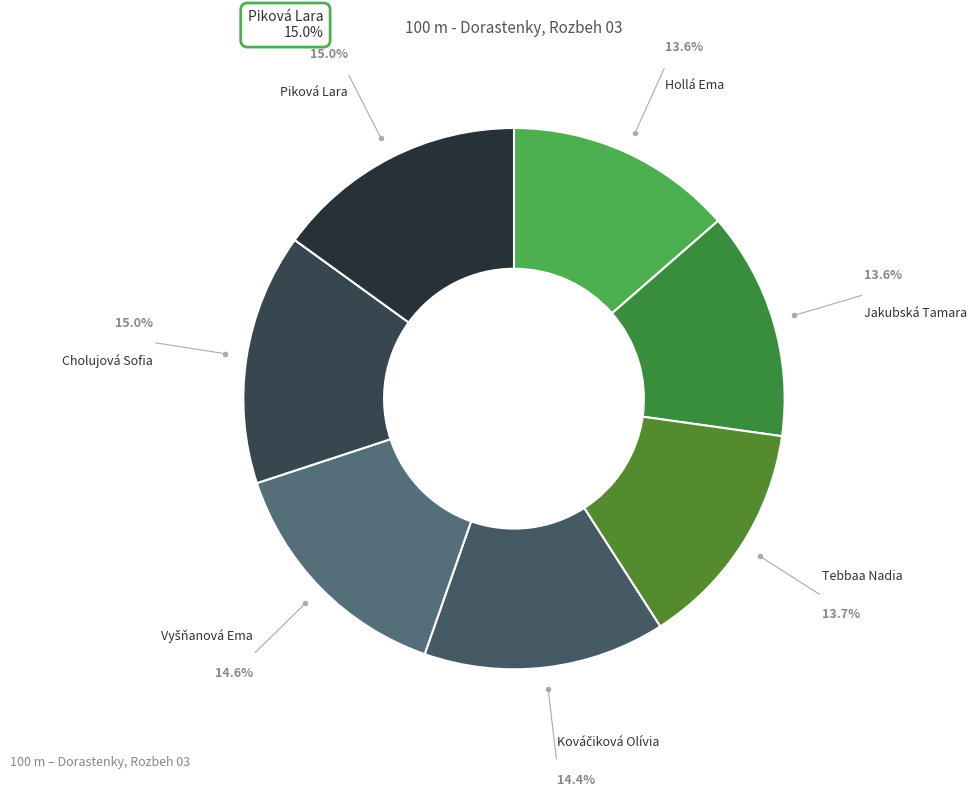

How many segments does this pie chart have?

7